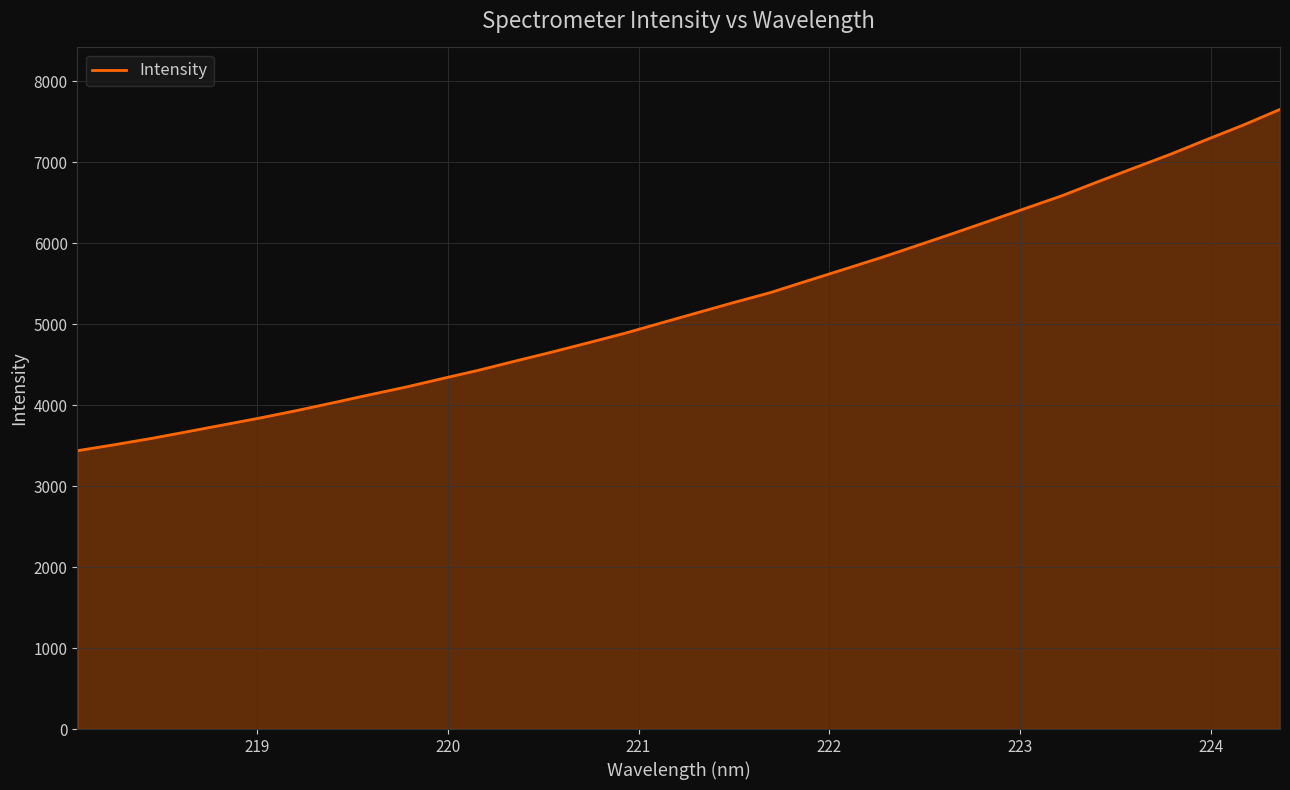

How many series are shown in this chart?

1